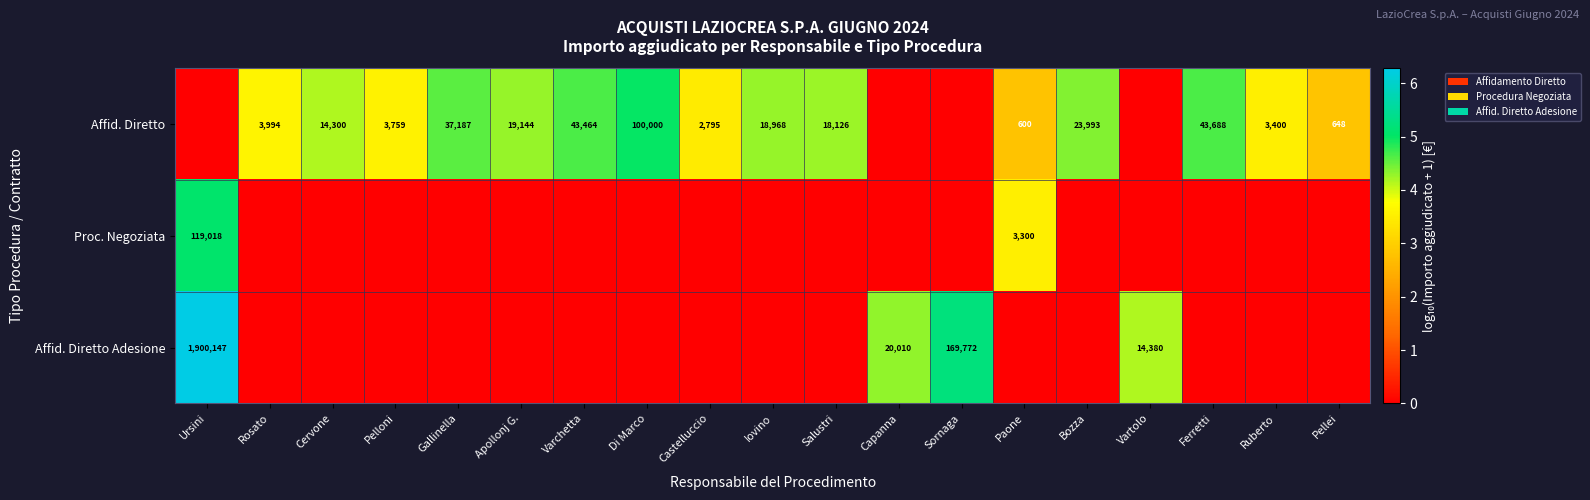

The value of Proc. Negoziata at Ursini is 177127. True or false?

False